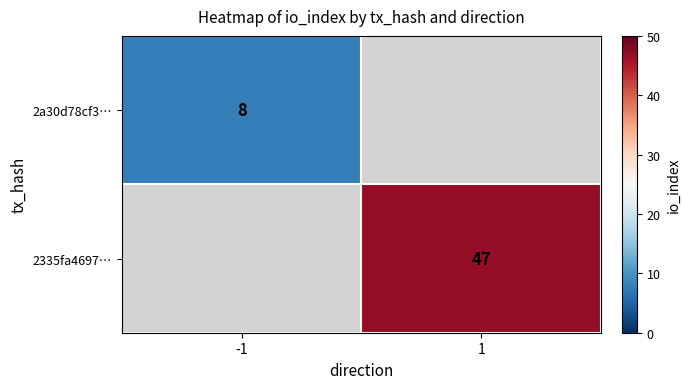

The 2335fa4697… series shows 82 at 1. True or false?

False